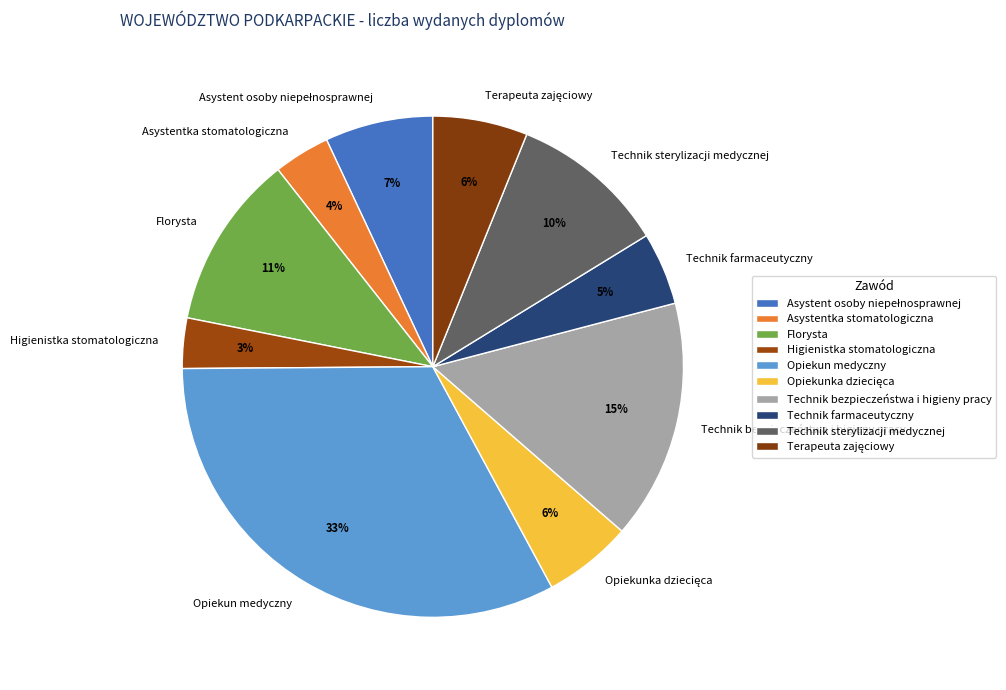

Combined, do Technik bezpieczeństwa i higieny pracy and Asystentka stomatologiczna account for over 50%?

No